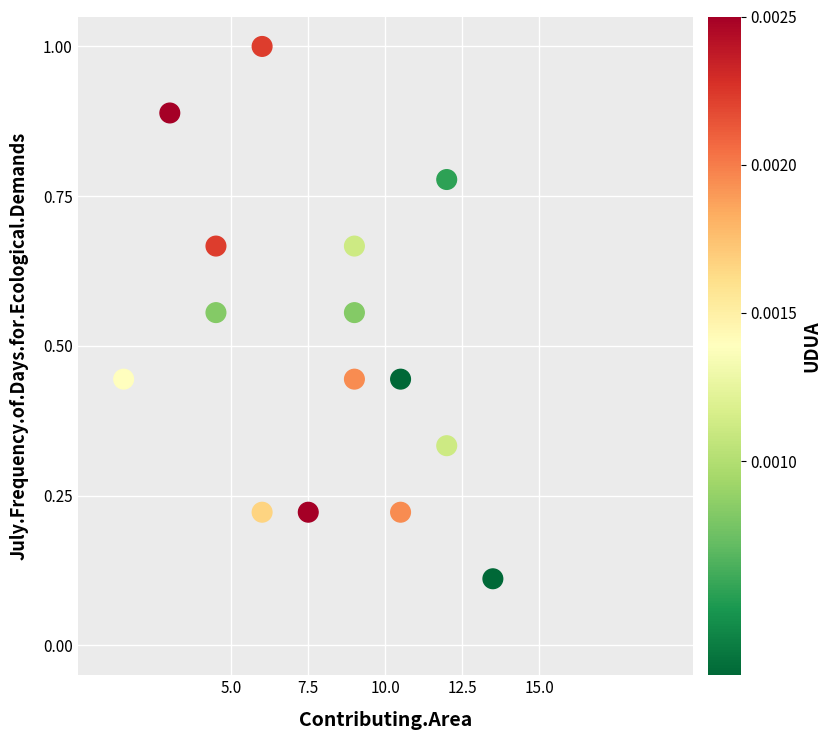

What is the range of X values (max minus min)?

12.0